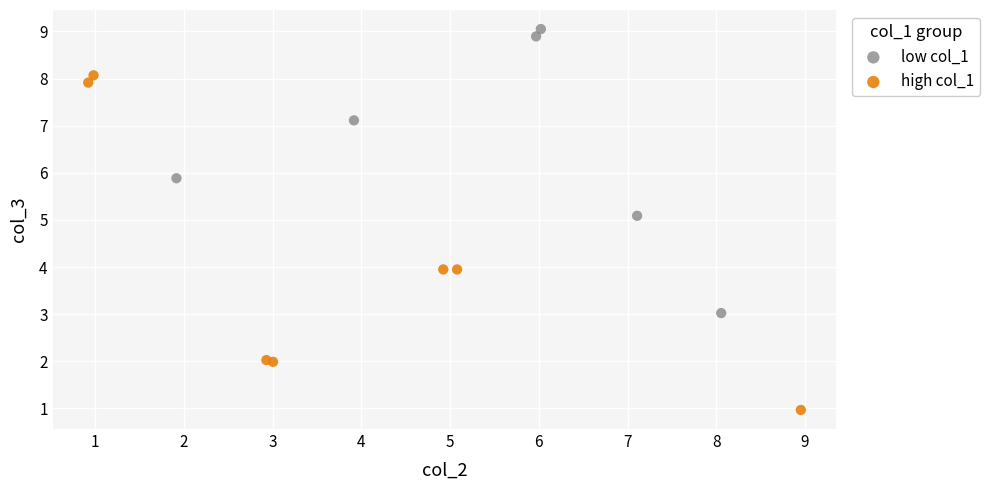

Which series contains the highest Y value?

low col_1